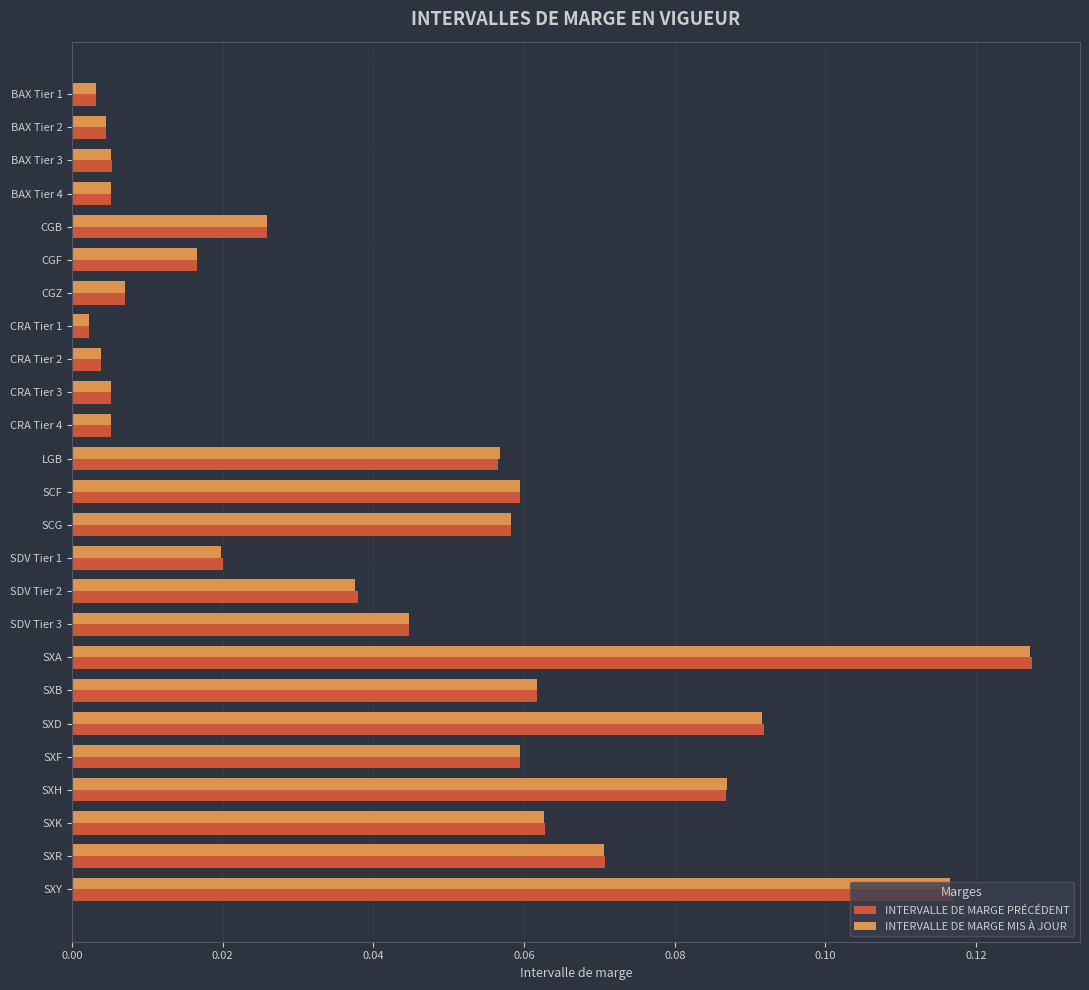

At how many categories does at least one series exceed 0?

25